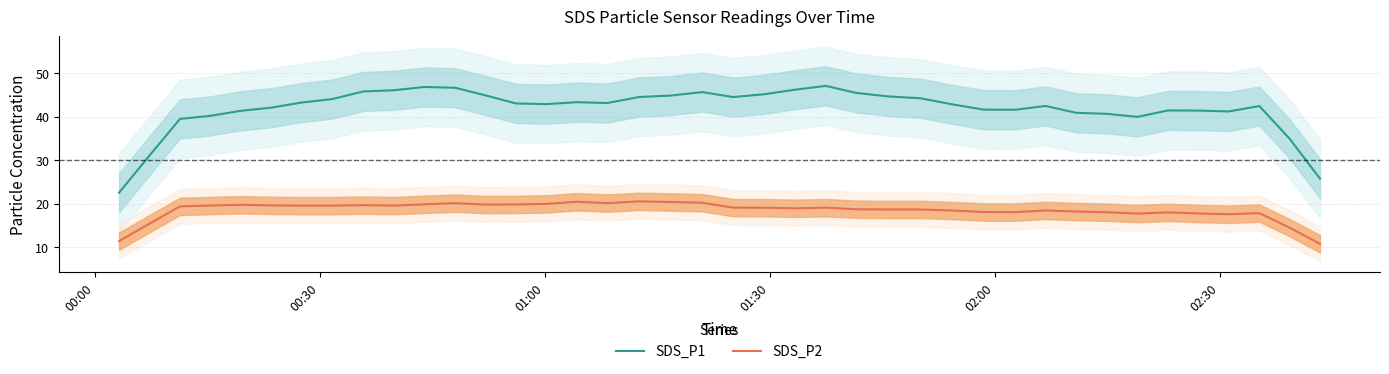

Reading left to right, extract all data points from this chart.

SDS_P1: 22.5	31.0	39.5	40.2	41.3	42.1	43.3	44.0	45.8	46.1	46.8	46.7	44.9	43.0	42.9	43.3	43.1	44.5	44.8	45.7	44.5	45.2	46.2	47.1	45.5	44.7	44.2	42.8	41.6	41.6	42.5	40.9	40.7	40.0	41.4	41.4	41.2	42.4	34.9	25.8
SDS_P2: 11.4	15.4	19.4	19.6	19.7	19.6	19.5	19.5	19.6	19.5	19.8	20.1	19.8	19.8	19.9	20.4	20.1	20.5	20.4	20.2	19.1	19.1	18.9	19.1	18.7	18.6	18.6	18.4	18.1	18.0	18.4	18.2	18.0	17.7	18.0	17.7	17.5	17.8	14.5	10.7